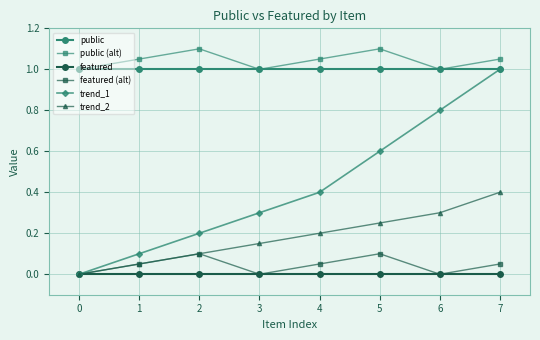

What is the total value across all series at 0?

2.0